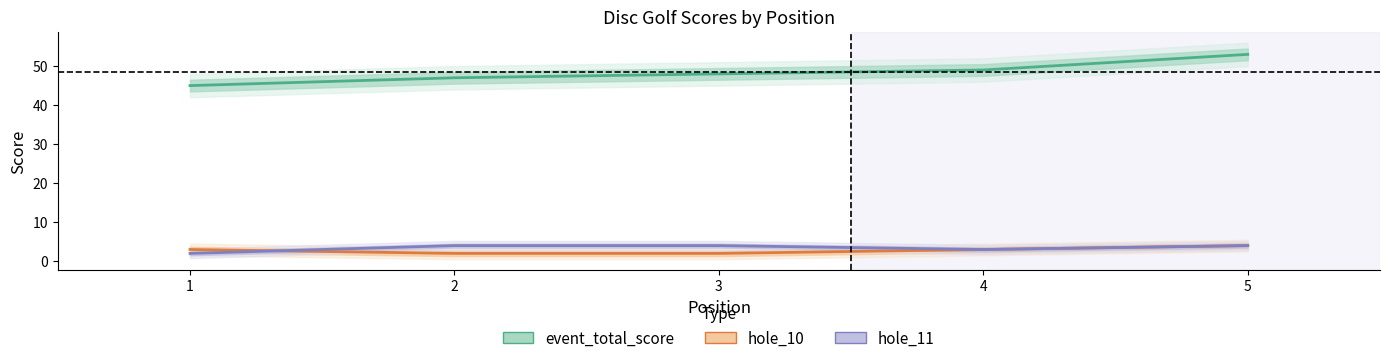

Reading left to right, what are all the values shown in this chart?

event_total_score: 45	47	48	49	53
hole_10: 3	2	2	3	4
hole_11: 2	4	4	3	4